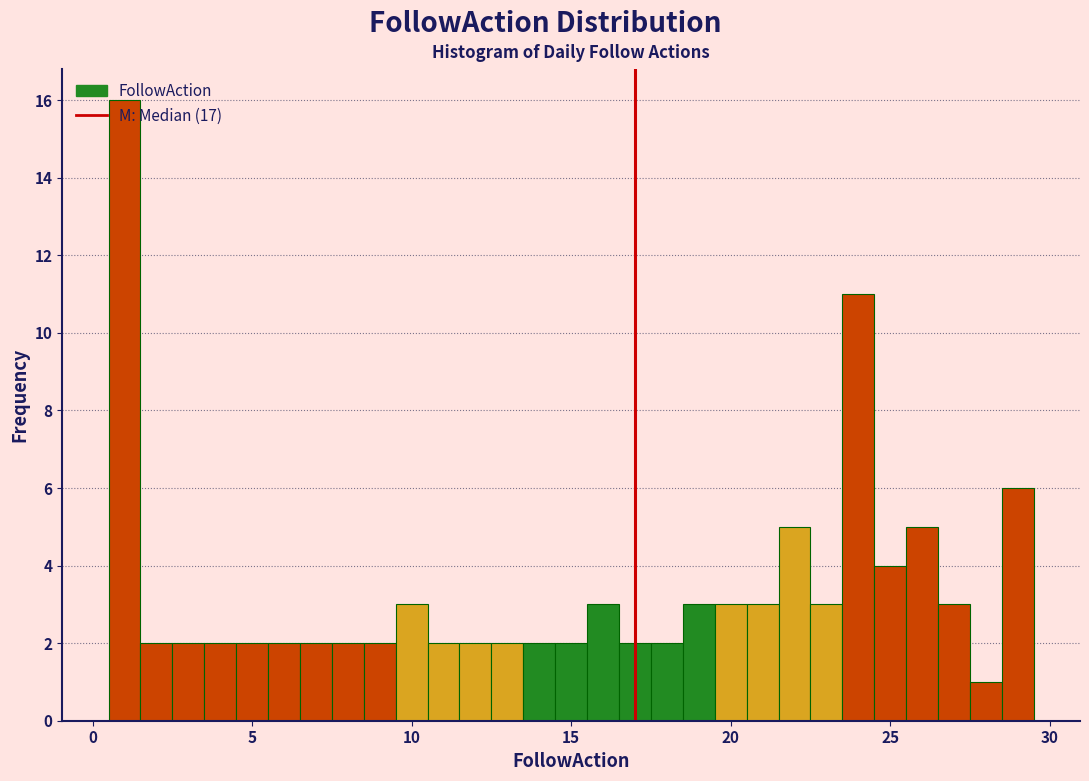

Read against the x-axis, roughly where is the centre of the tallest bar?

1.0